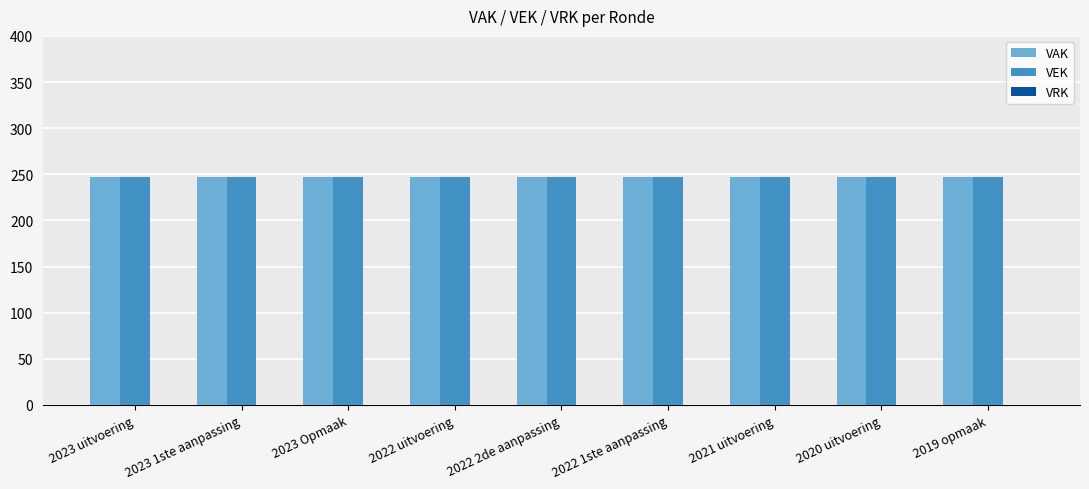

Reading left to right, list all the values displayed in this chart.

VAK: 2023 uitvoering=247	2023 1ste aanpassing=247	2023 Opmaak=247	2022 uitvoering=247	2022 2de aanpassing=247	2022 1ste aanpassing=247	2021 uitvoering=247	2020 uitvoering=247	2019 opmaak=247
VEK: 2023 uitvoering=247	2023 1ste aanpassing=247	2023 Opmaak=247	2022 uitvoering=247	2022 2de aanpassing=247	2022 1ste aanpassing=247	2021 uitvoering=247	2020 uitvoering=247	2019 opmaak=247
VRK: 2023 uitvoering=0	2023 1ste aanpassing=0	2023 Opmaak=0	2022 uitvoering=0	2022 2de aanpassing=0	2022 1ste aanpassing=0	2021 uitvoering=0	2020 uitvoering=0	2019 opmaak=0